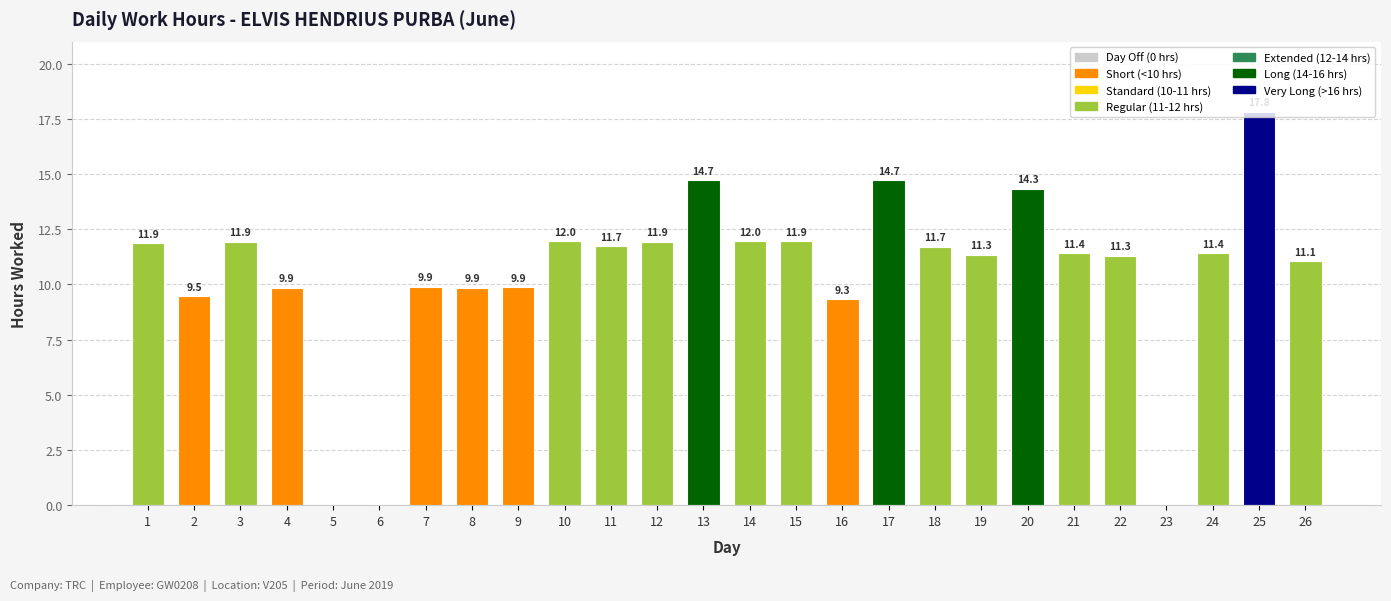

Which label corresponds to the largest value in the chart?

25